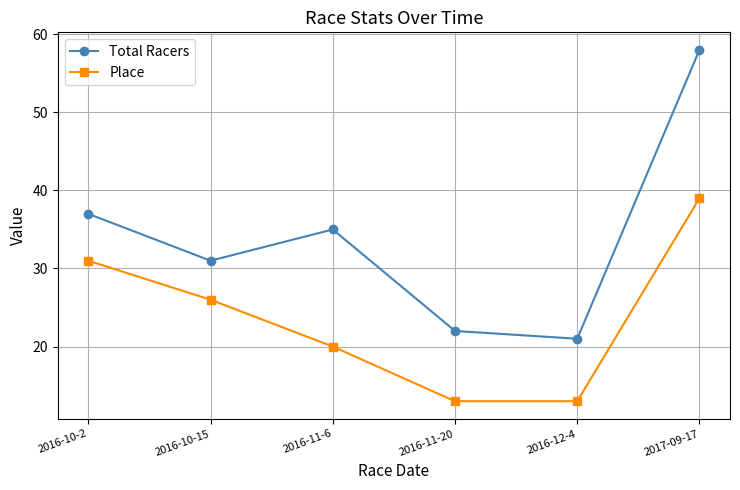

How many data points in Total Racers are less than 35?

3